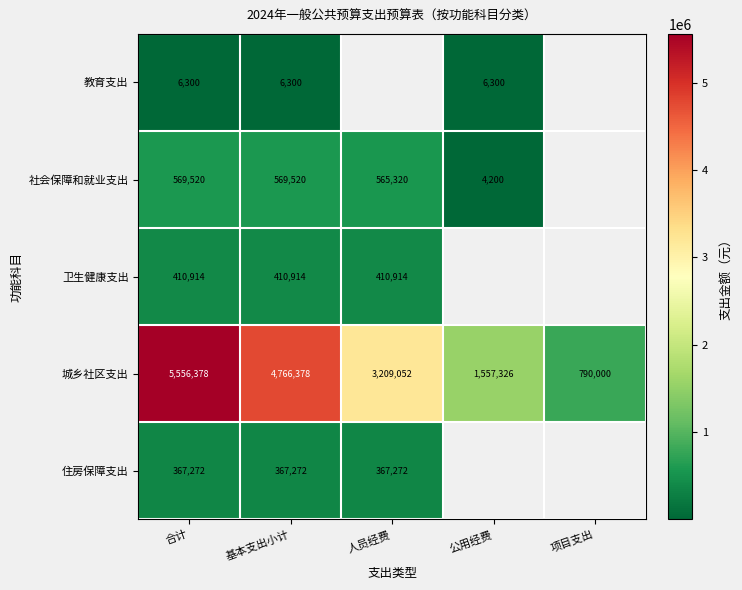

Which series changed the most between 合计 and 基本支出小计?

城乡社区支出